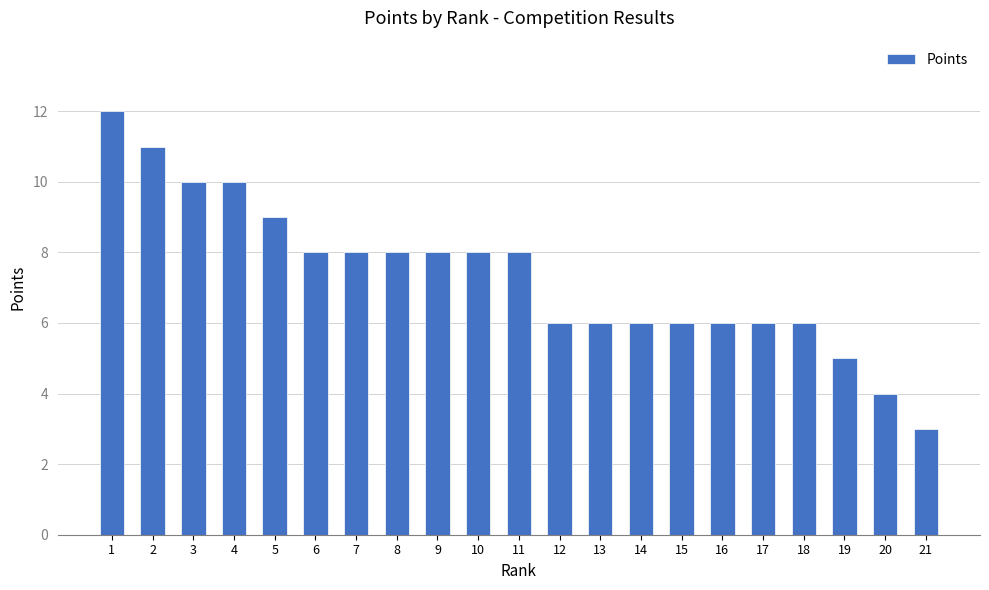

At which category does the chart reach its peak across all series?

1